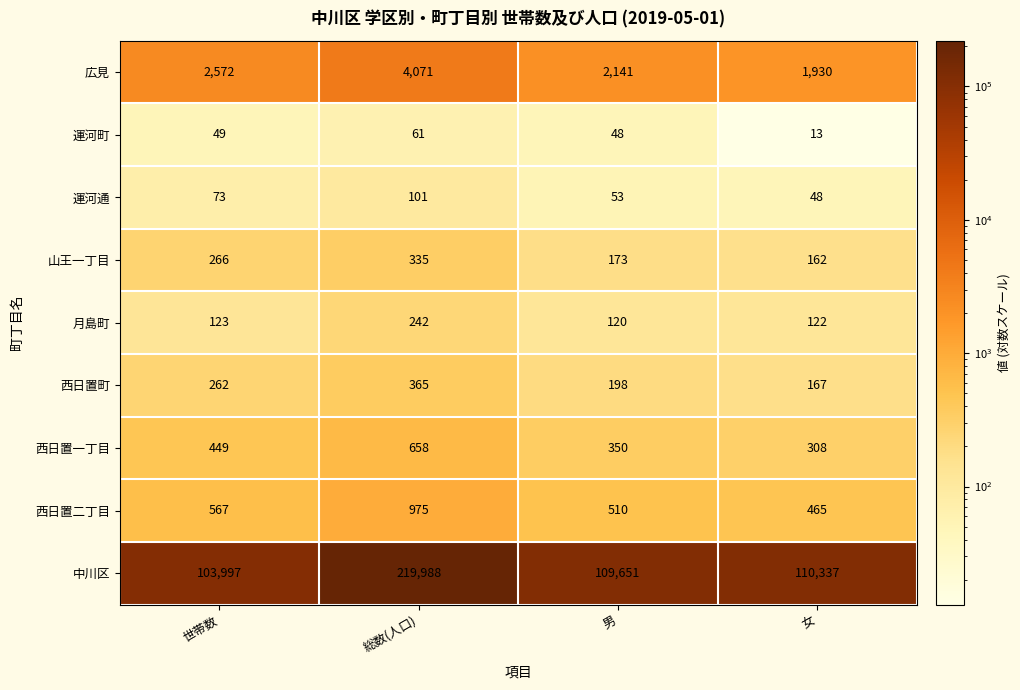

Is the value of 広見 at 世帯数 greater than the value of 運河町 at 総数(人口)?

Yes